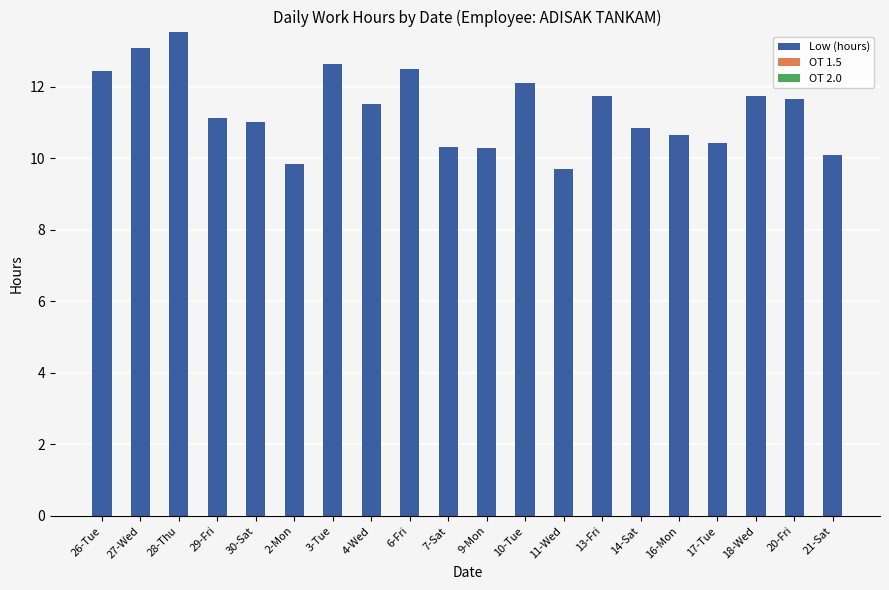

What is the label of the 13th bar from the left?

11-Wed